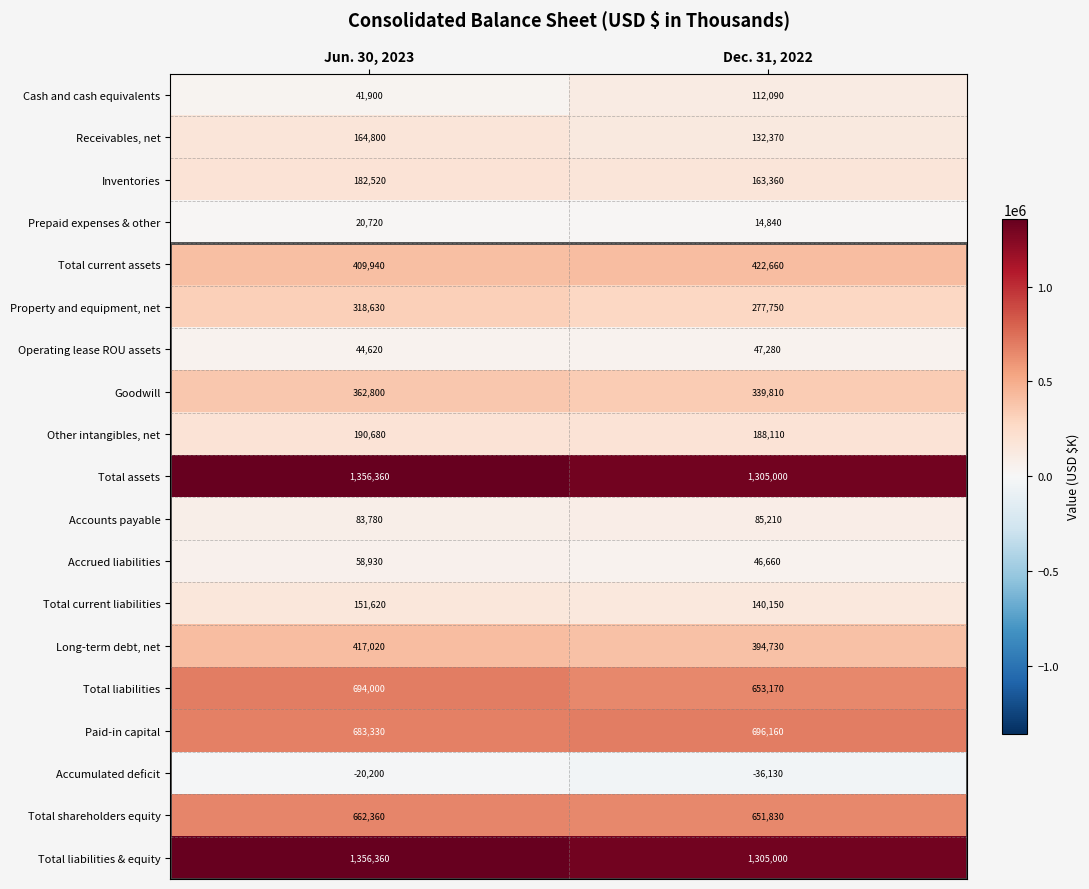

What is the total value across all series at Dec. 31, 2022?

6940050